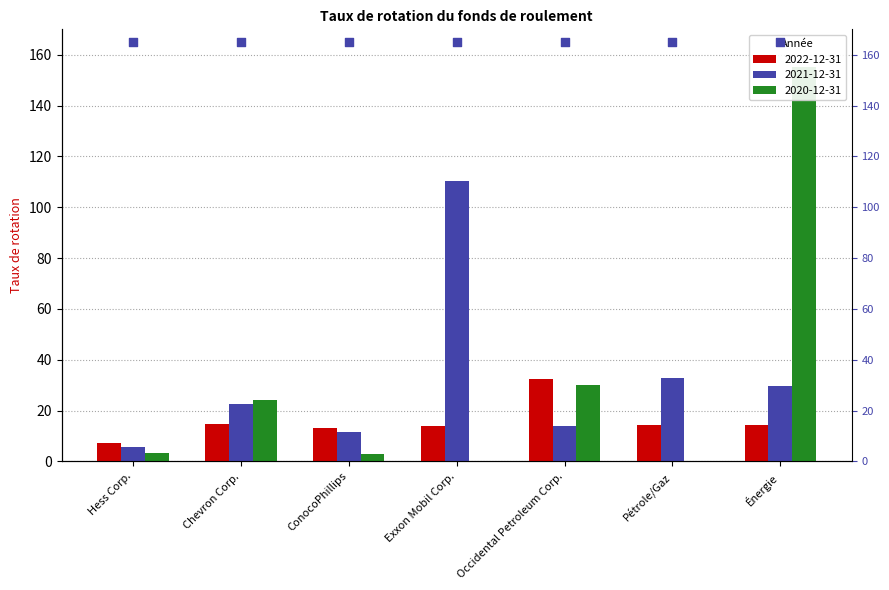

At which category is the sum across all series the highest?

Énergie